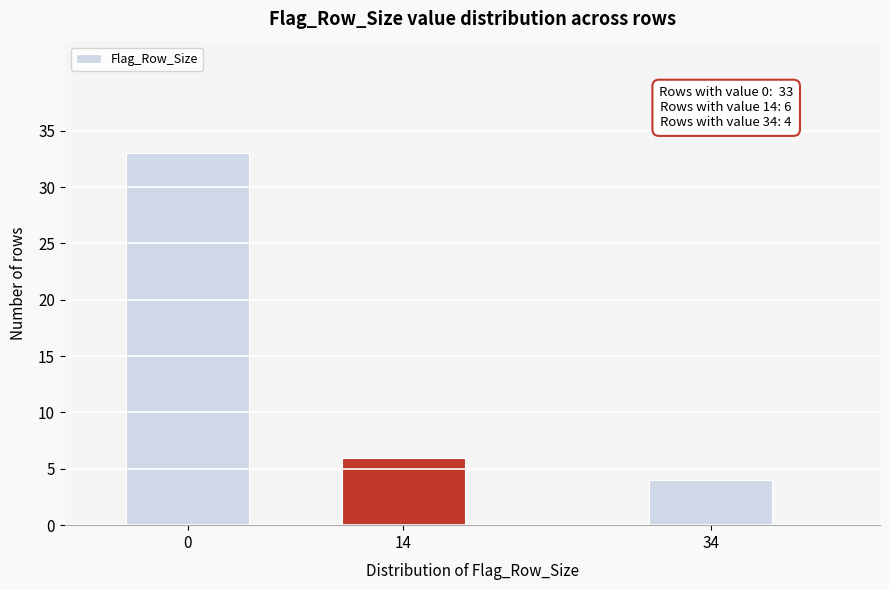

Reading right to left, what are all the values shown in this chart?

34=4	14=6	0=33